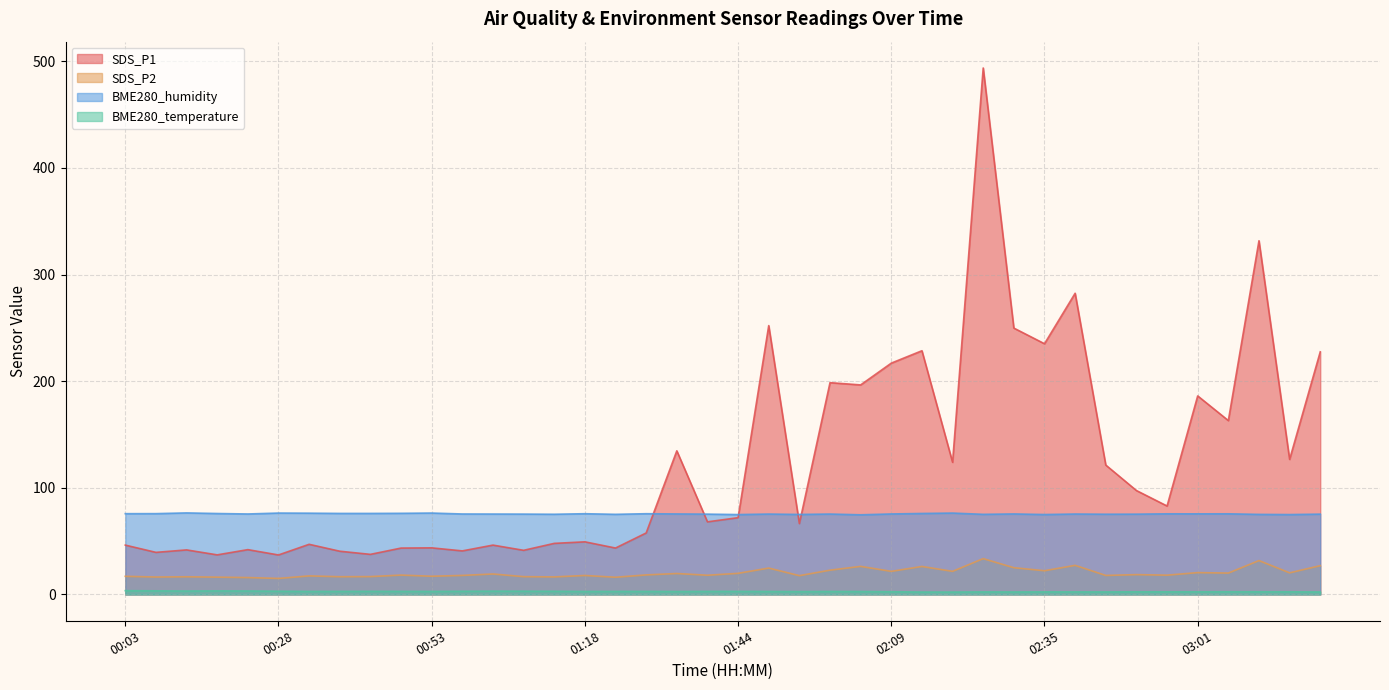

Which series ends up on top after the final intersection of SDS_P1 and BME280_humidity?

SDS_P1